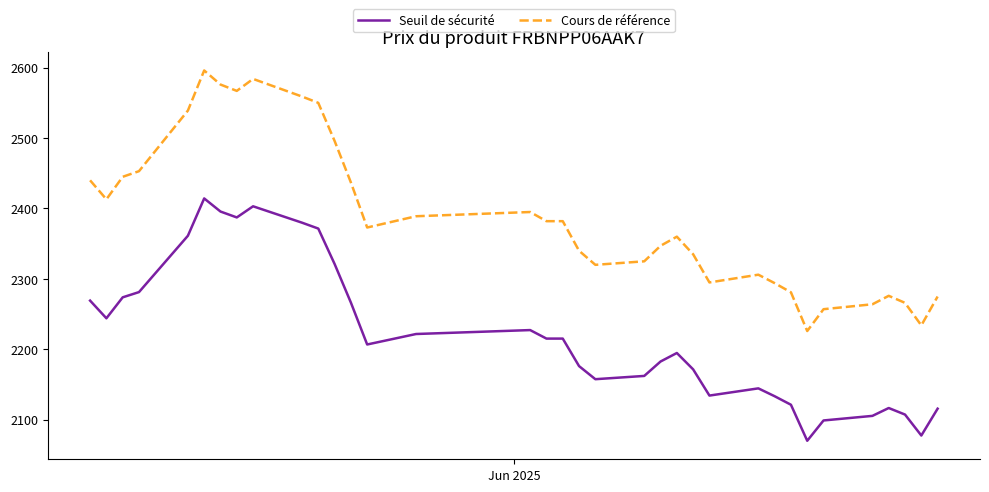

List the series in order of their overall mean, highest first.

Cours de référence, Seuil de sécurité